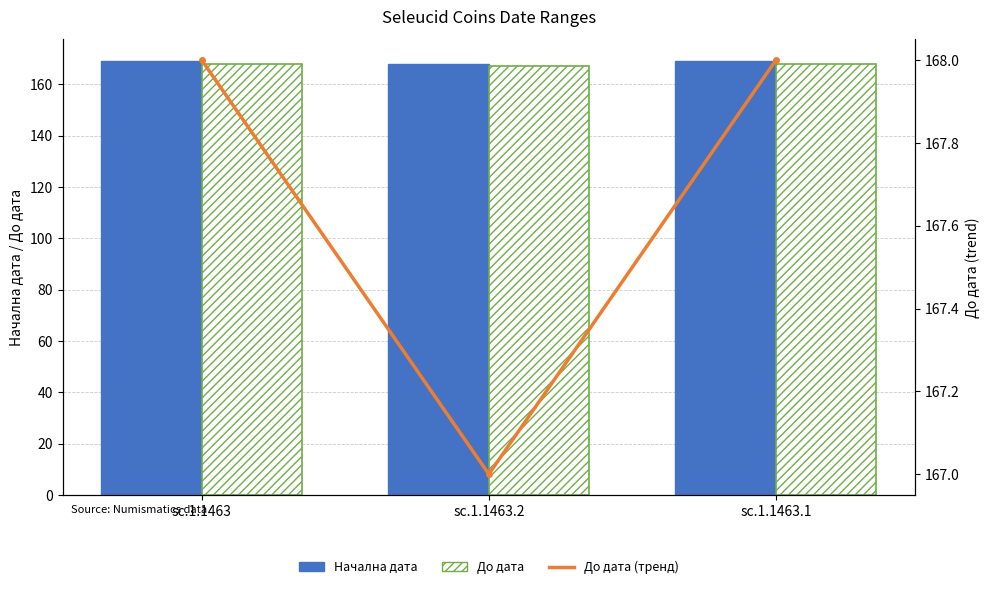

What is the greatest value displayed?

169